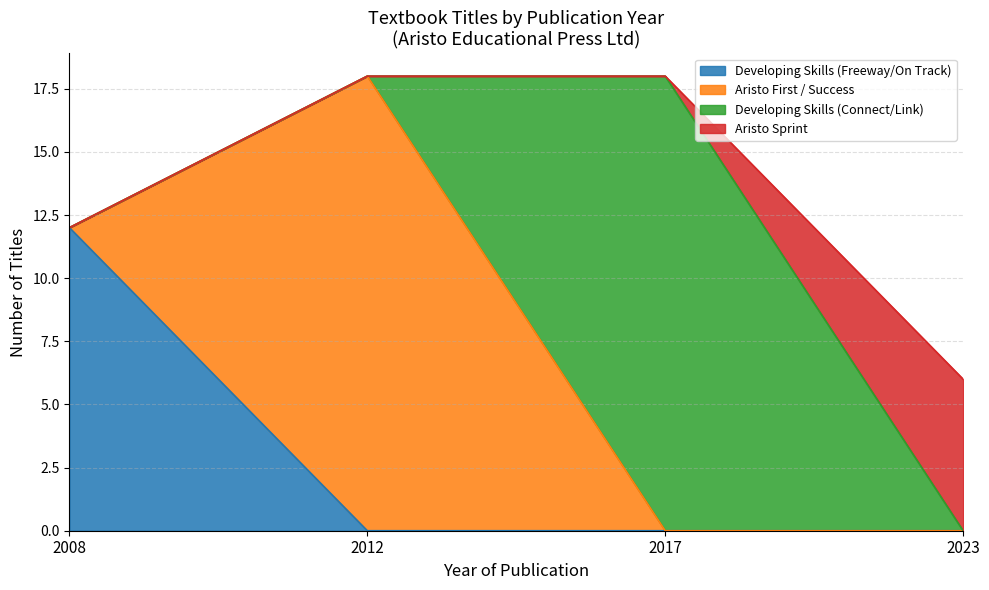

What is the highest value of the Developing Skills (Freeway/On Track) series?

12